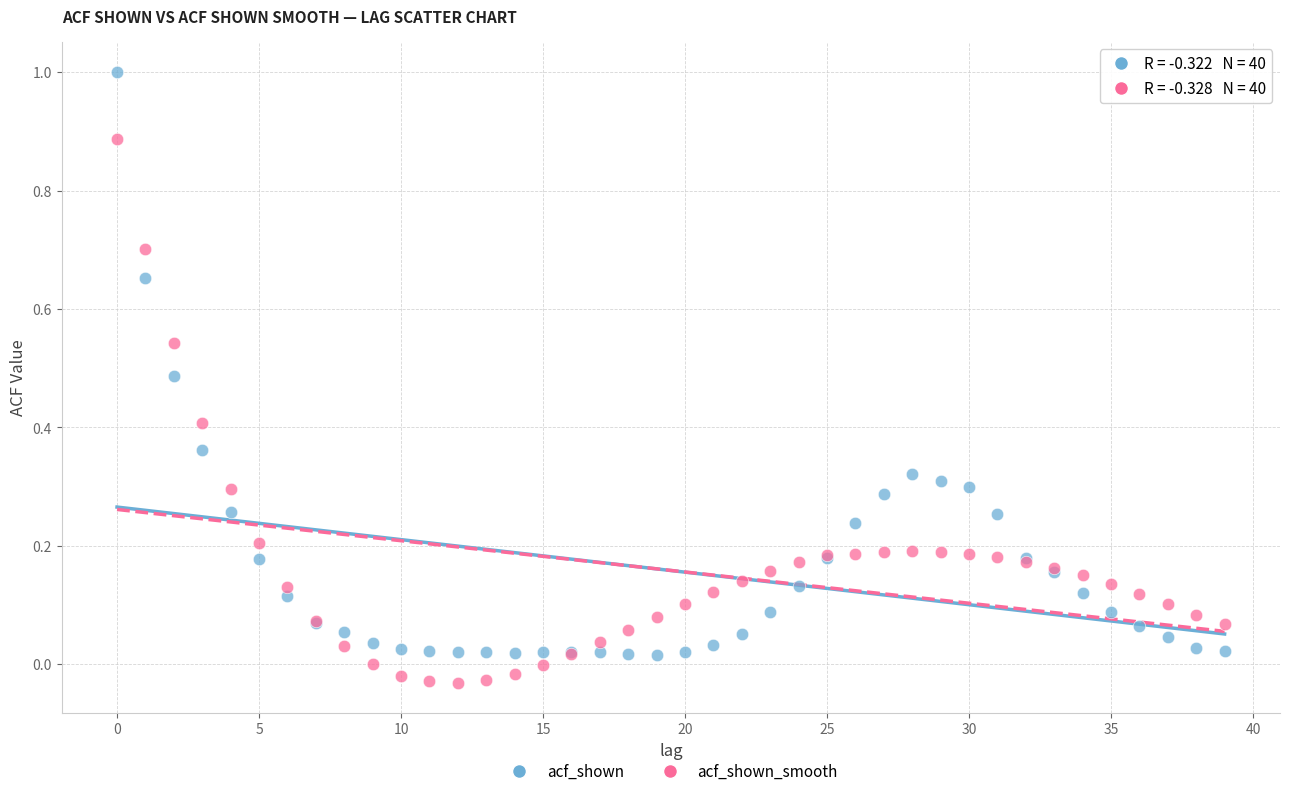

Which series contains the highest Y value?

acf_shown